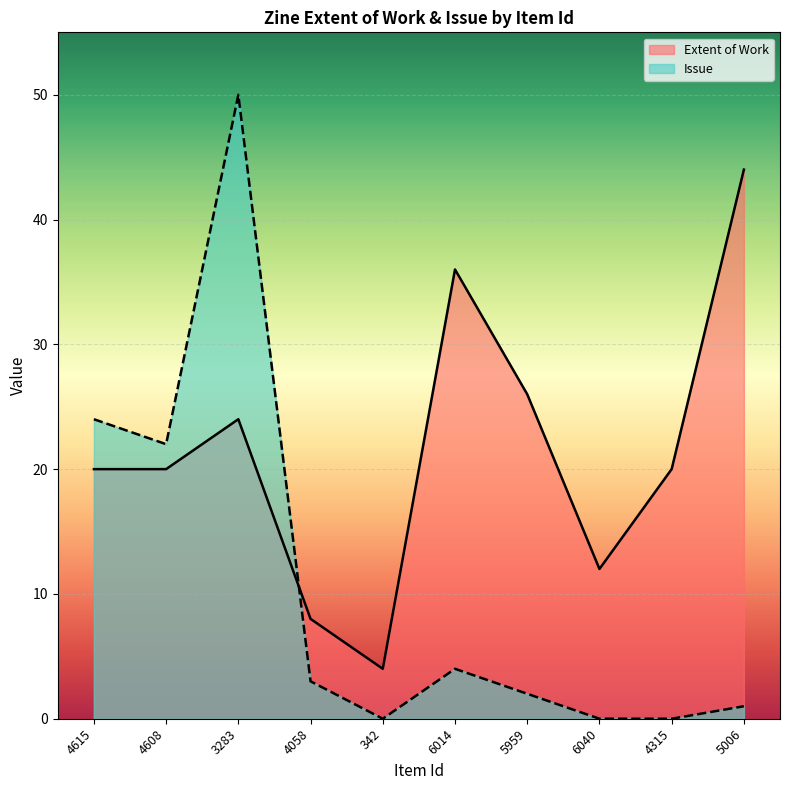

What is the label of the 10th point from the right?

4615